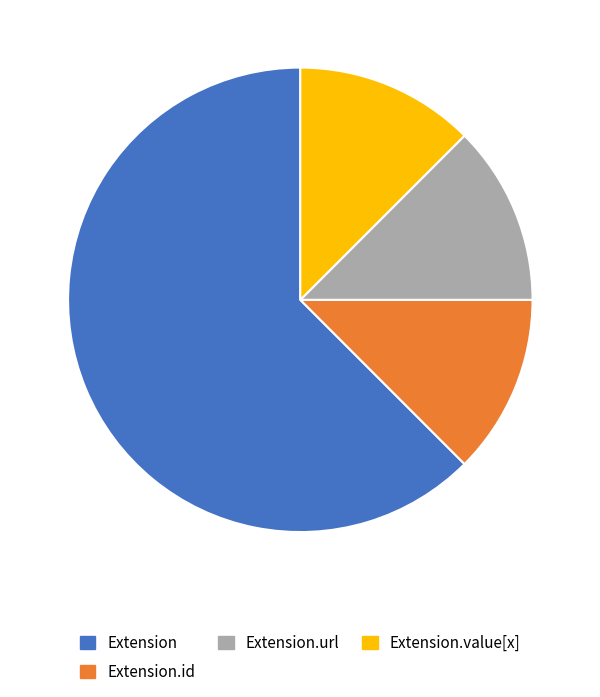

Is Extension.url the majority of the pie?

No